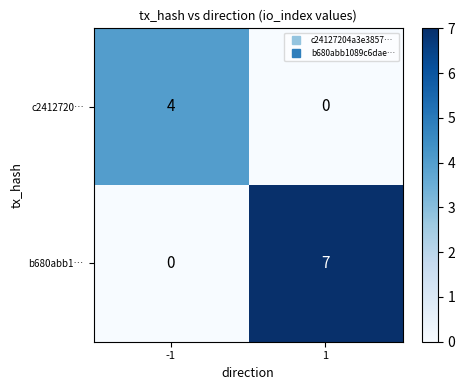

What is the sum of the c2412720… values at 1 and -1?

4